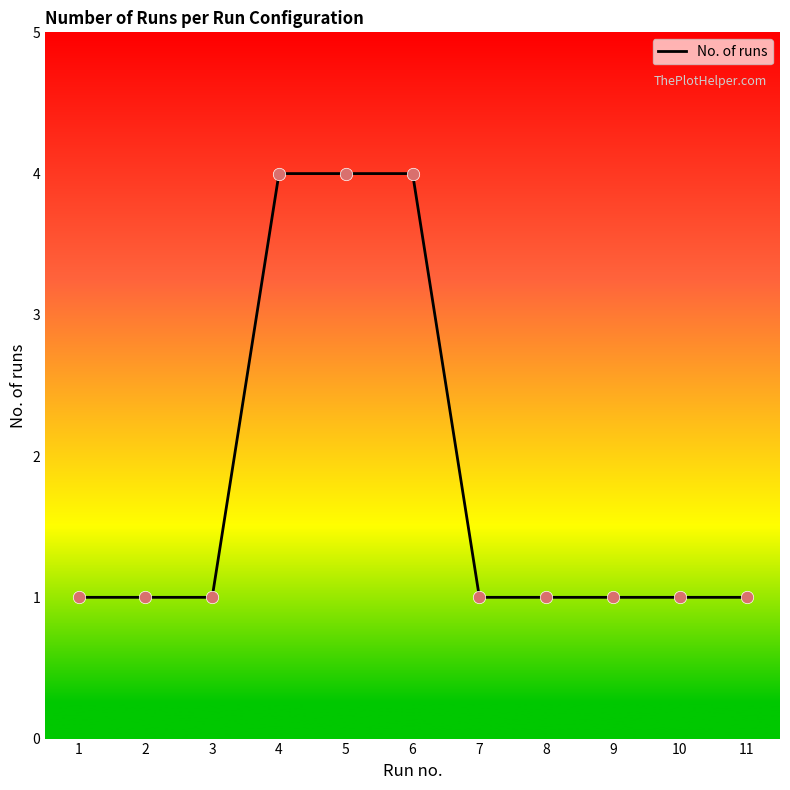

What is the change in value from 3 to 4?

+3